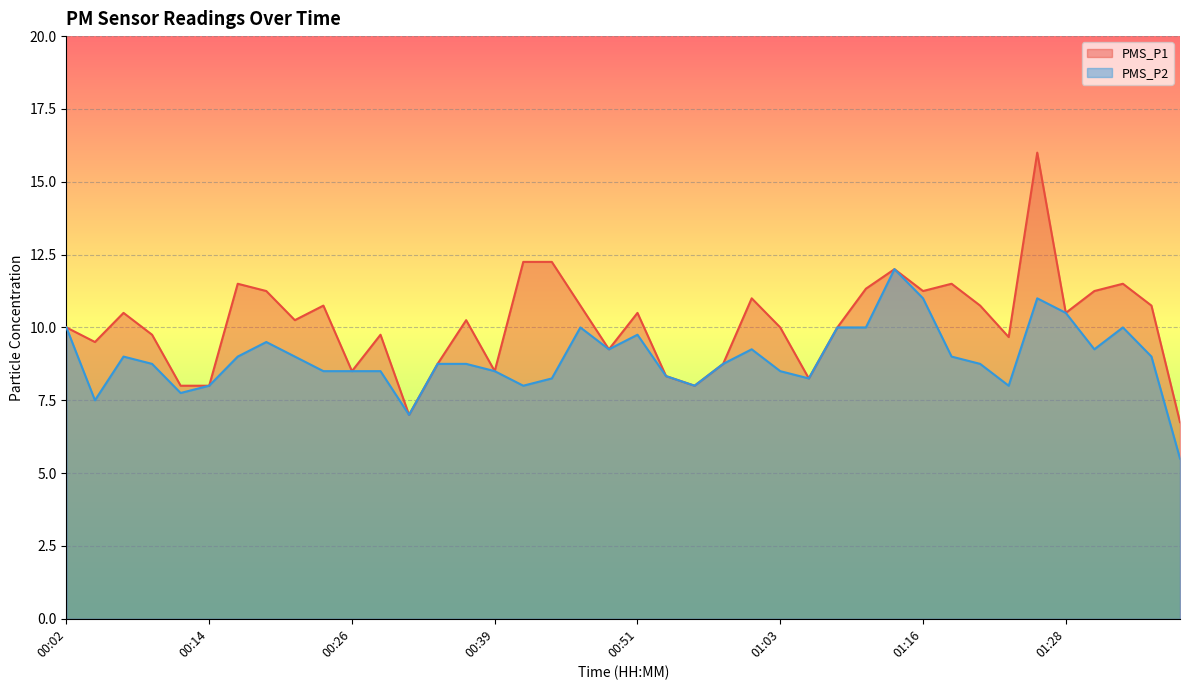

What is the total value across all series at 00:24?

19.2